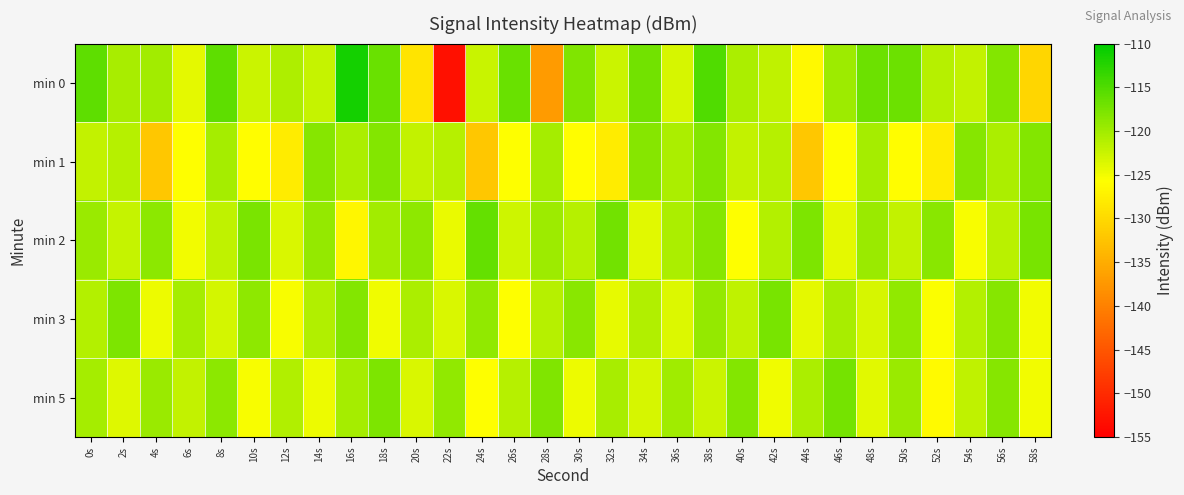

What is the difference between the highest and lowest values at 20s?

9.8